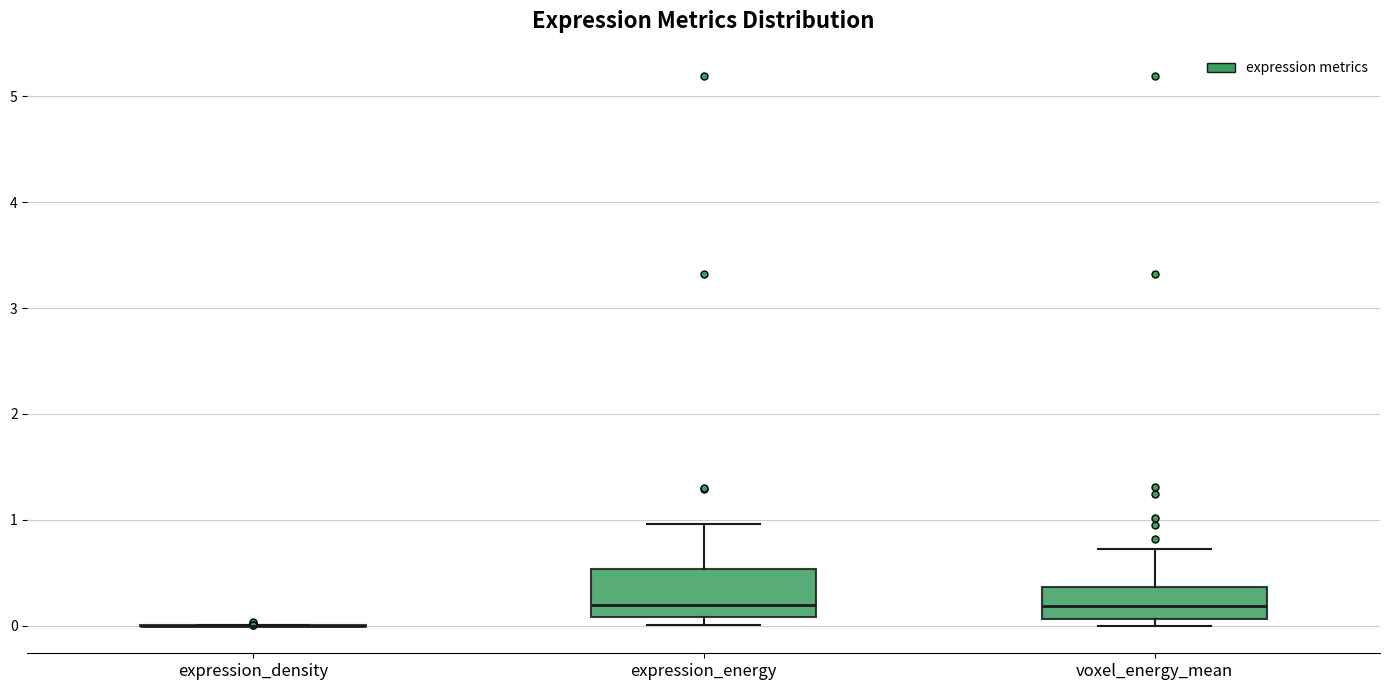

Reading left to right, read every box against the y-axis: the position of its median line, the range the box covers, and the ends of its whiskers. The values are not printed on the chart, so give them approximately, as read against the axis.

expression_density: box collapsed to a line at 0.0, whiskers 0.0 to 0.0
expression_energy: median 0.2, box 0.1 to 0.5, whiskers 0.0 to 1.0
voxel_energy_mean: median 0.2, box 0.1 to 0.4, whiskers 0.0 to 0.7